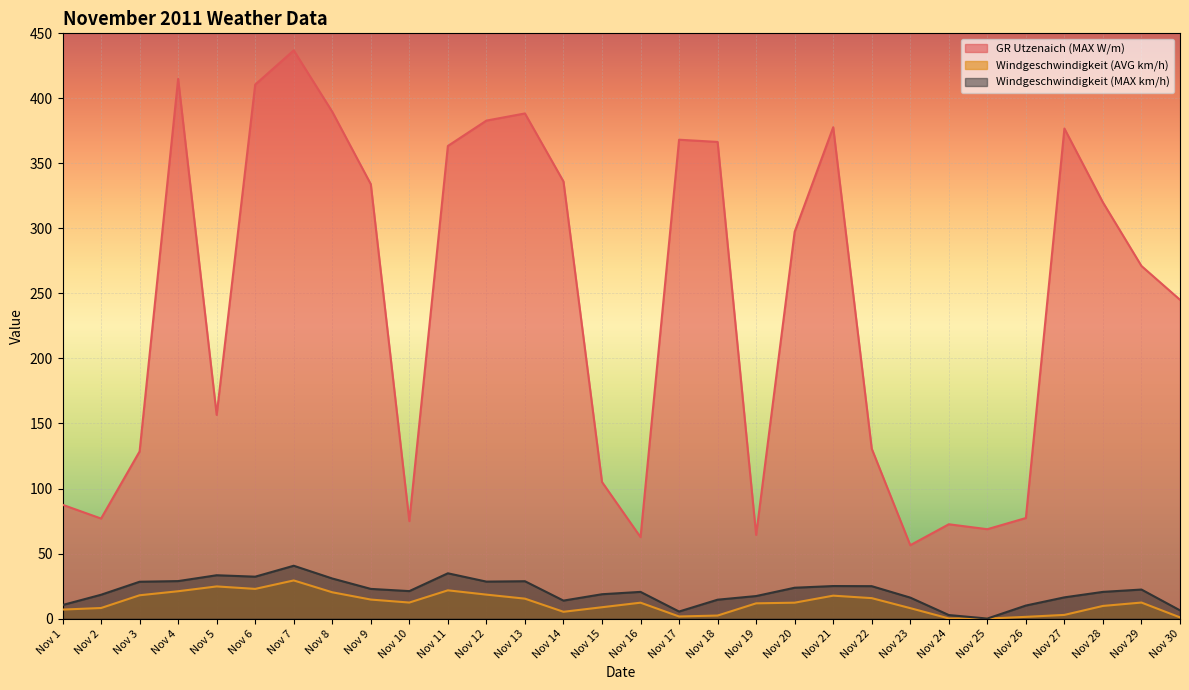

What value does the GR Utzenaich (MAX W/m) series have at Nov 7?

436.9